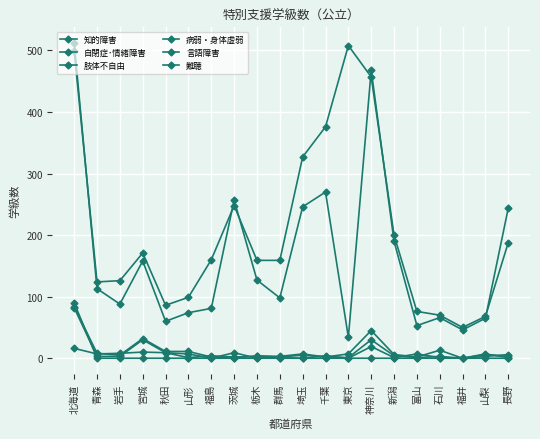

Which label corresponds to the largest value in the chart?

北海道